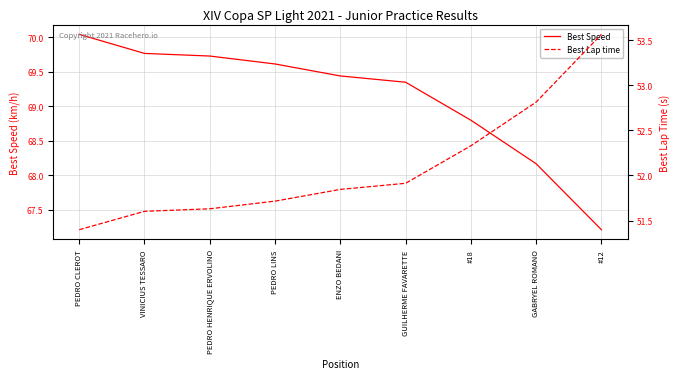

What is the label of the 5th point from the left?

ENZO BEDANI